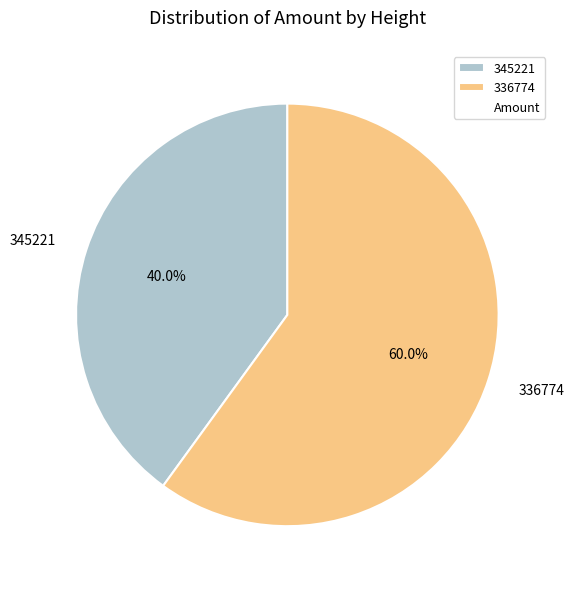

Count the number of slices in the pie.

2